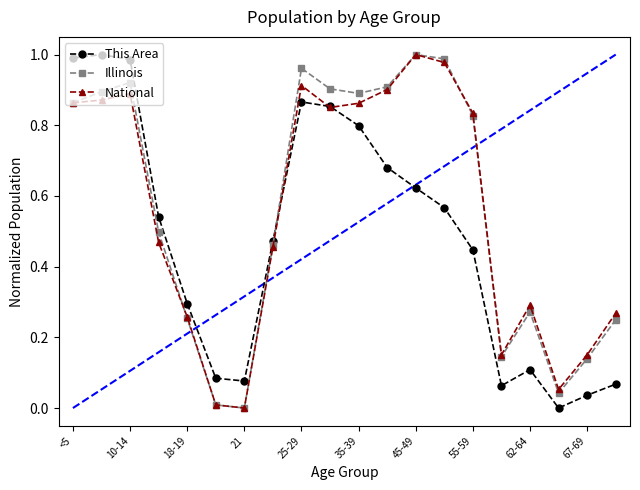

What are all the series names shown in the legend?

This Area, Illinois, National